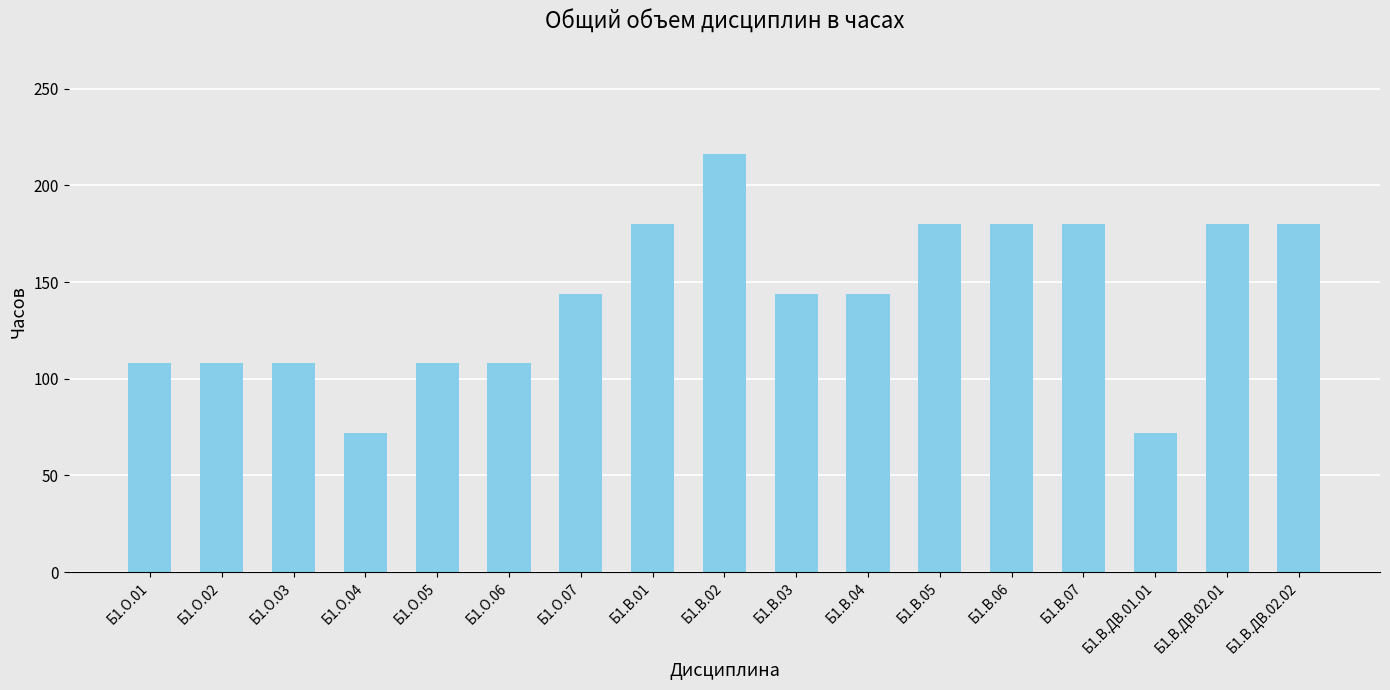

Reading left to right, transcribe all the data shown in this chart.

Б1.О.01=108	Б1.О.02=108	Б1.О.03=108	Б1.О.04=72	Б1.О.05=108	Б1.О.06=108	Б1.О.07=144	Б1.В.01=180	Б1.В.02=216	Б1.В.03=144	Б1.В.04=144	Б1.В.05=180	Б1.В.06=180	Б1.В.07=180	Б1.В.ДВ.01.01=72	Б1.В.ДВ.02.01=180	Б1.В.ДВ.02.02=180